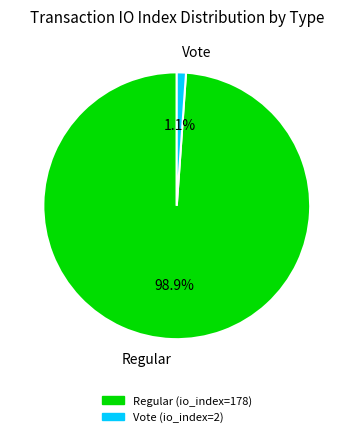

Between Regular and Vote, which is larger?

Regular